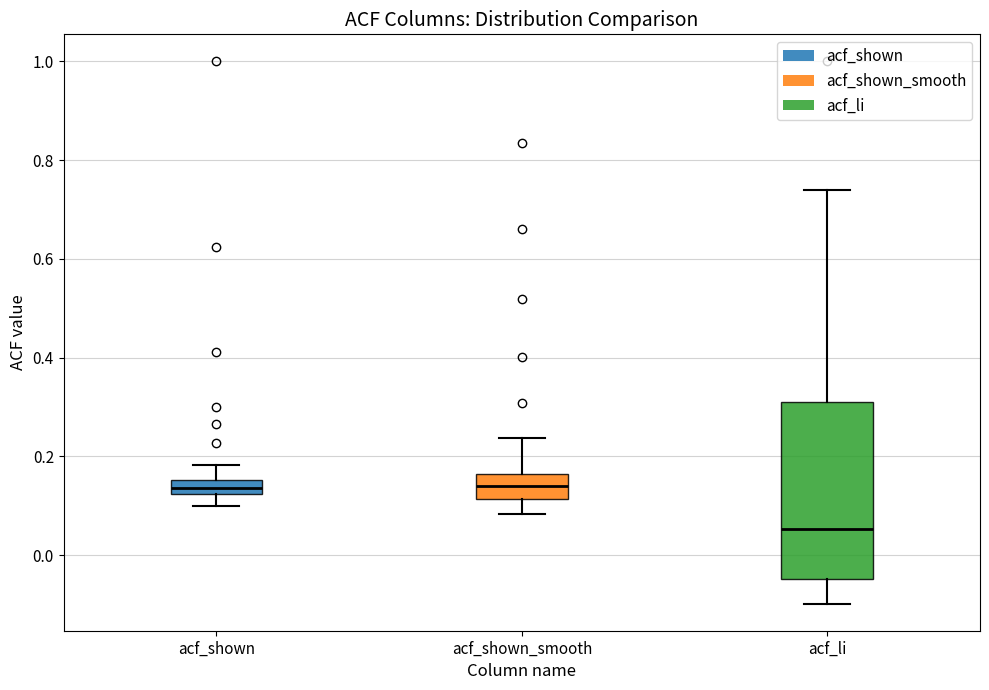

Comparing the boxes themselves (not the whiskers), which one is the tallest?

acf_li